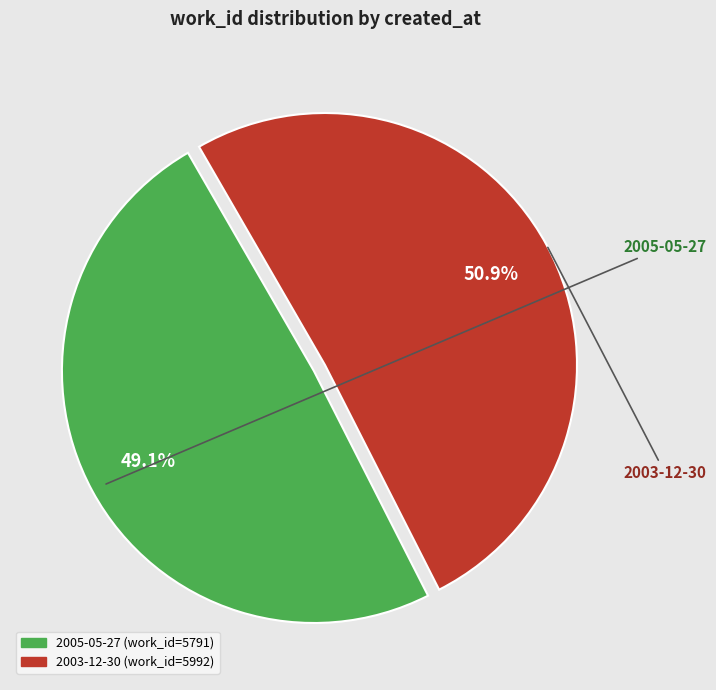

Is the sum of 2003-12-30 and 2005-05-27 greater than half?

Yes